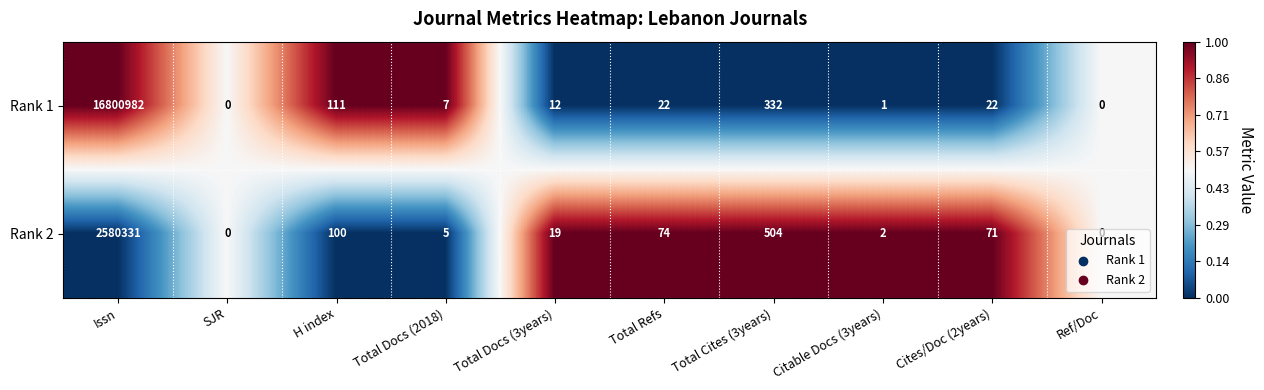

What is the difference between the highest and lowest values at H index?

11